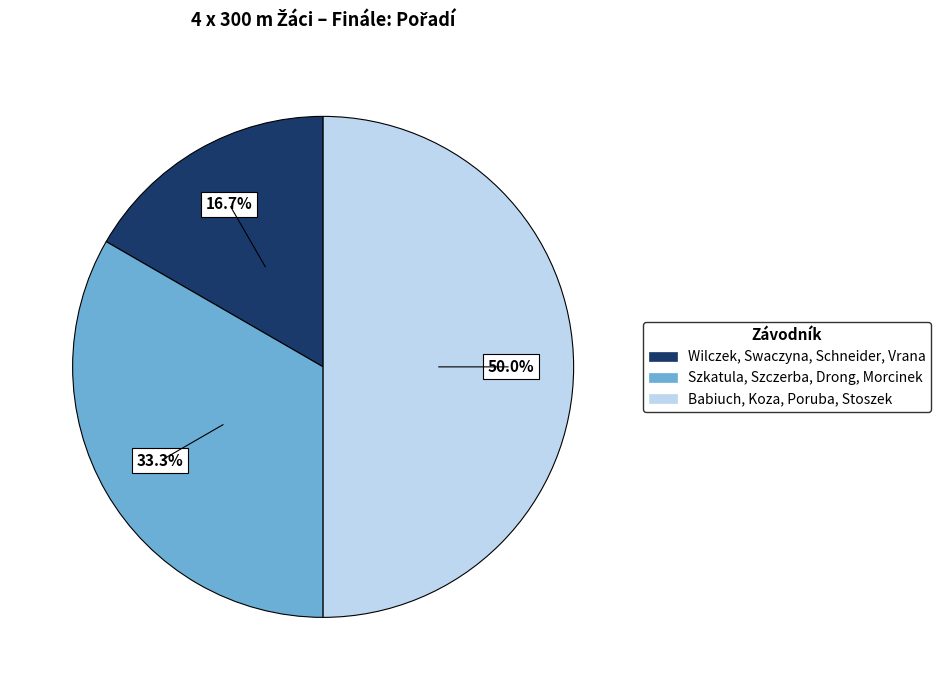

What portion of the pie excludes Wilczek, Swaczyna, Schneider, Vrana?

83.3%